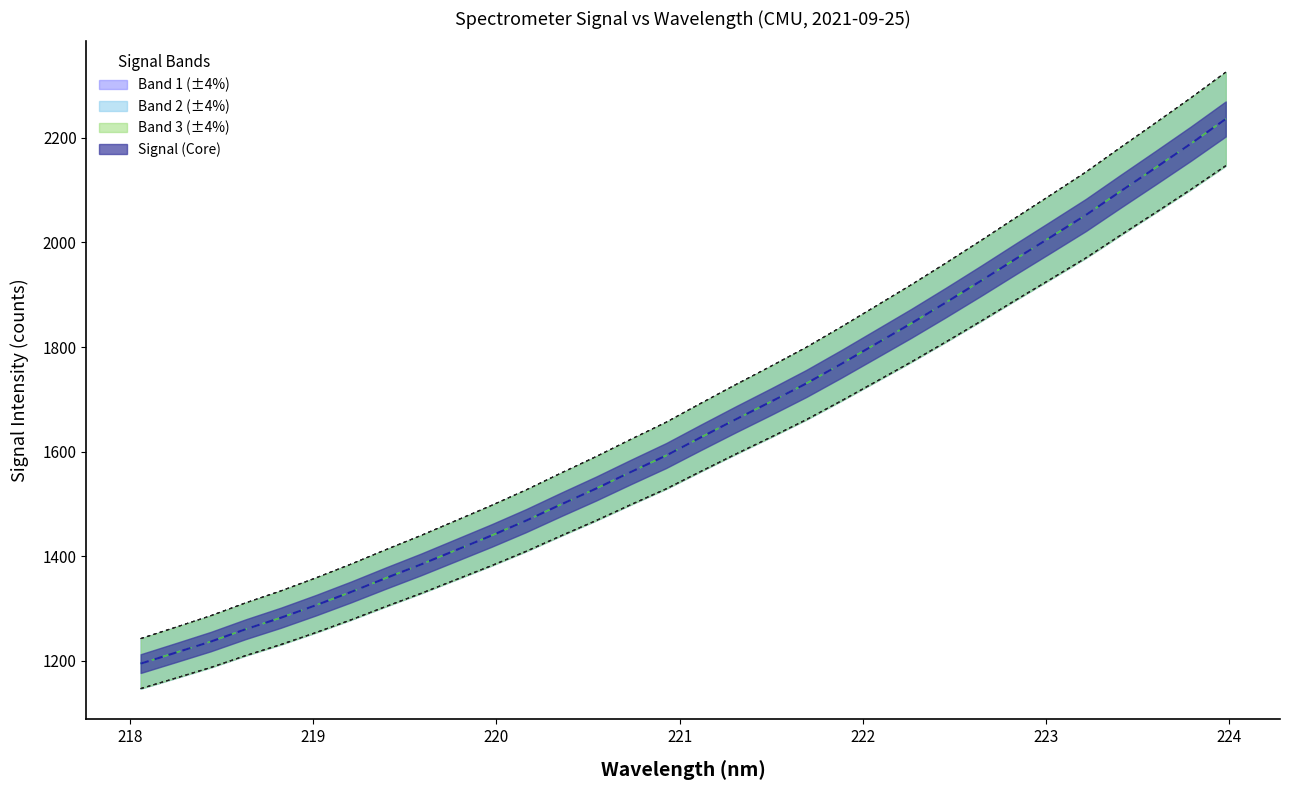

How many values exceed 1692?

16